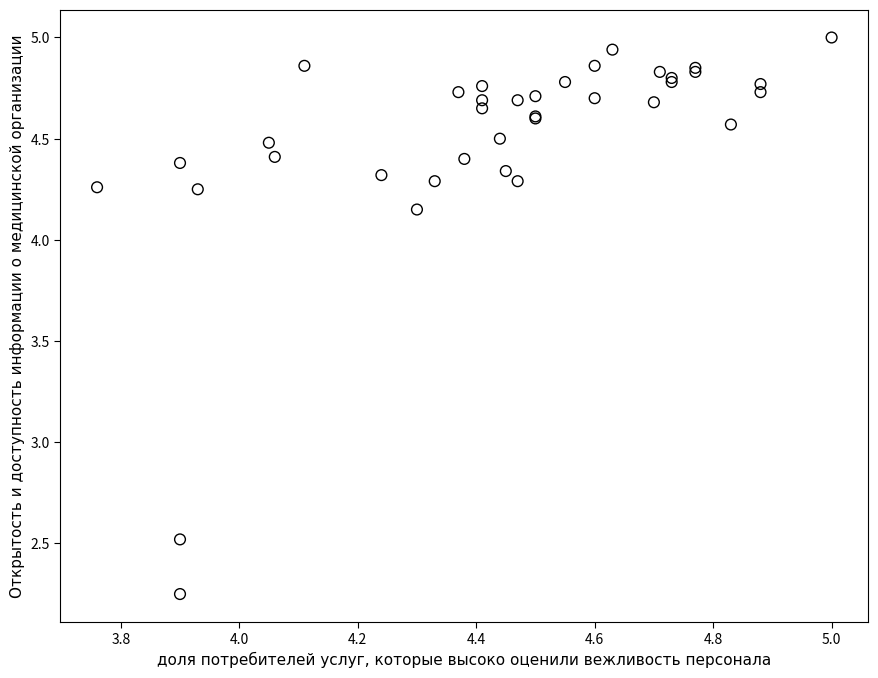

What Y value in the scatter plot is closest to 3?

2.5